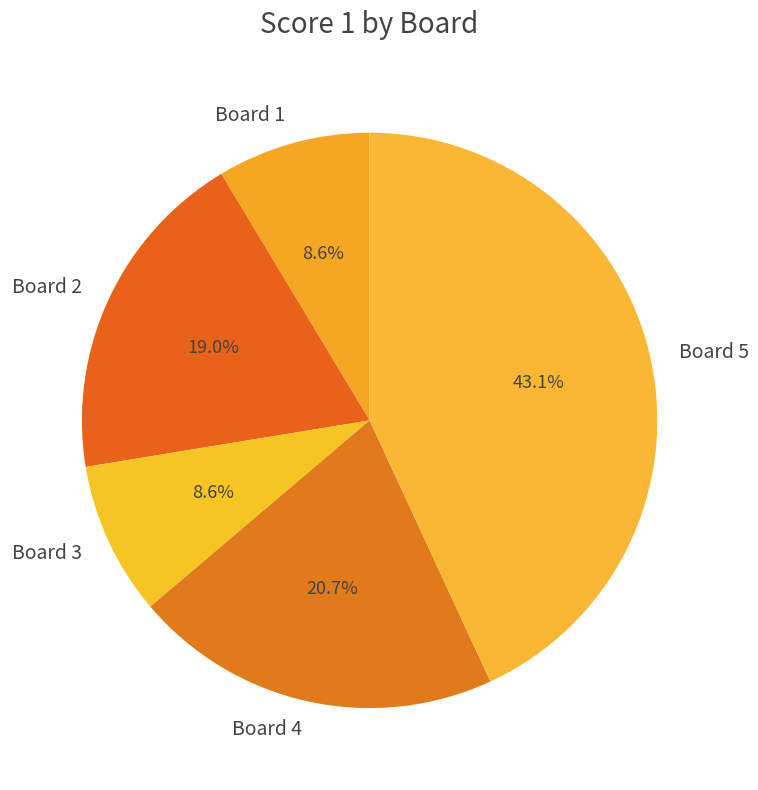

Does Board 3 account for over 50% of the chart?

No